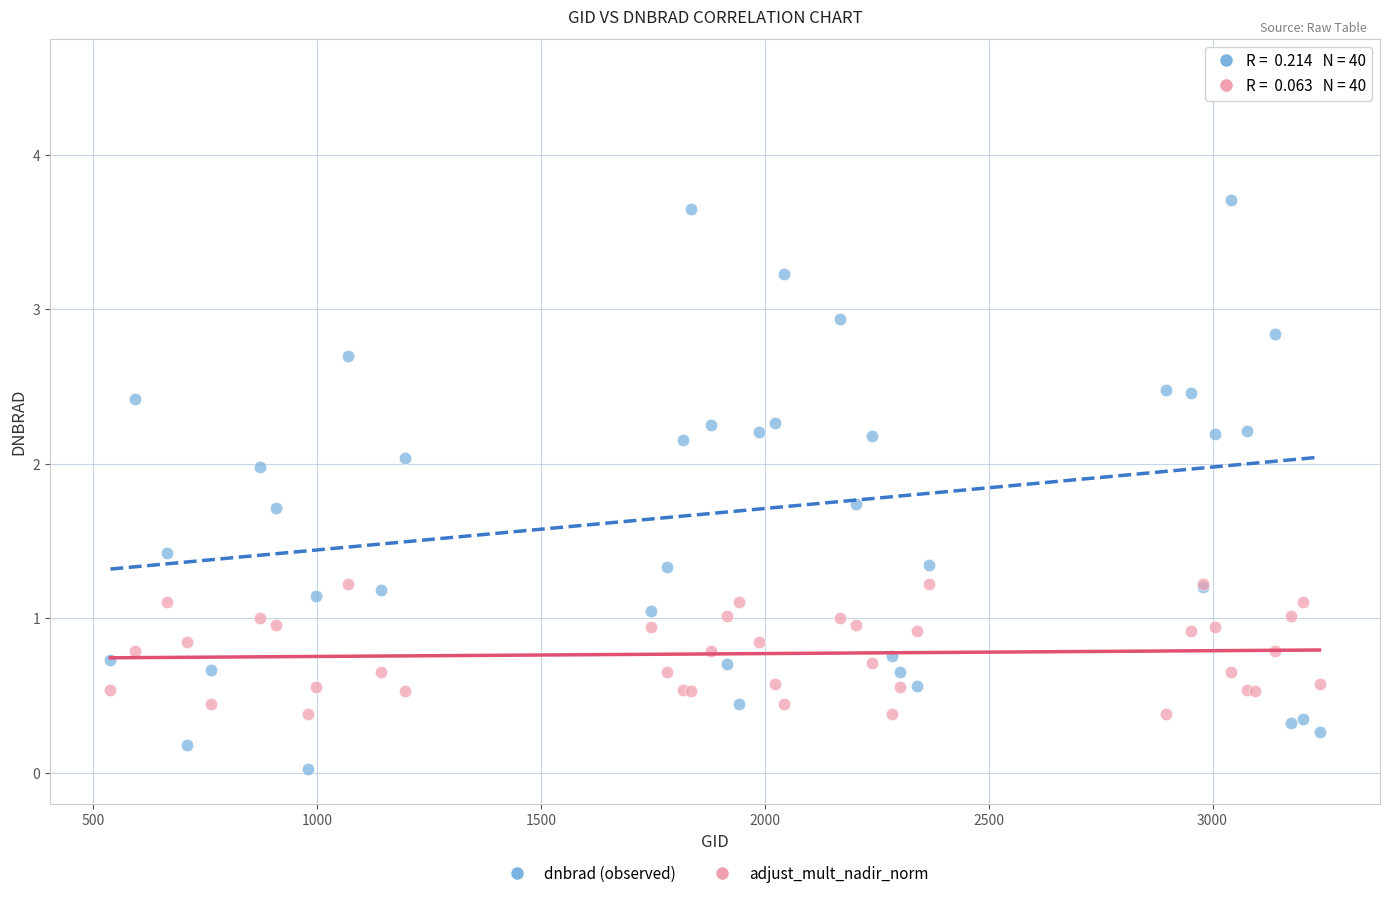

What are all the series names shown in the legend?

dnbrad (observed), adjust_mult_nadir_norm